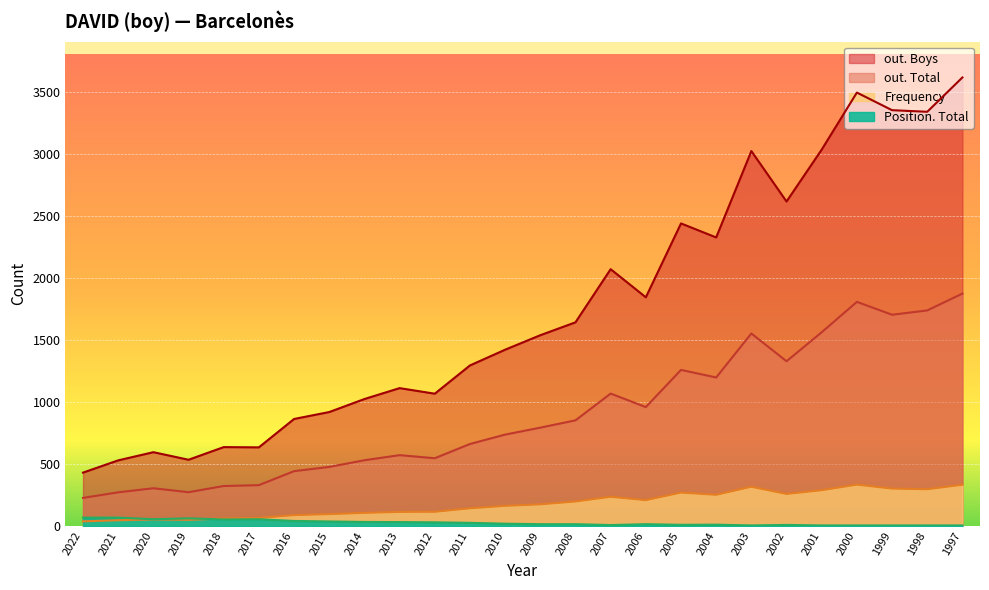

Which series has the largest range (max minus min)?

out. Boys